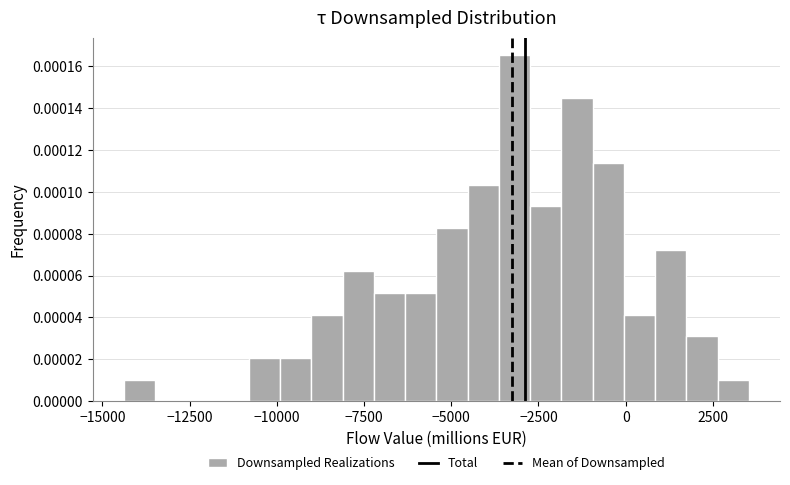

Read against the x-axis, roughly where is the centre of the tallest bar?

-3000